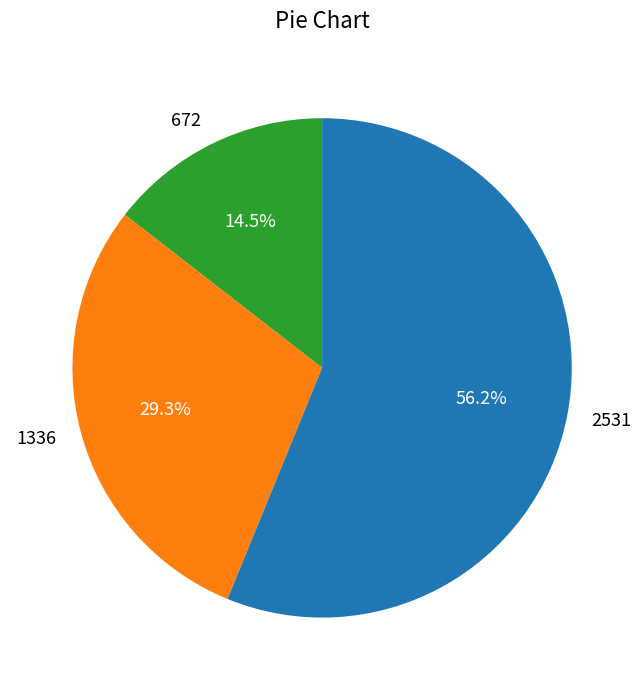

What percentage is the 1336 slice, to the nearest percent?

29%